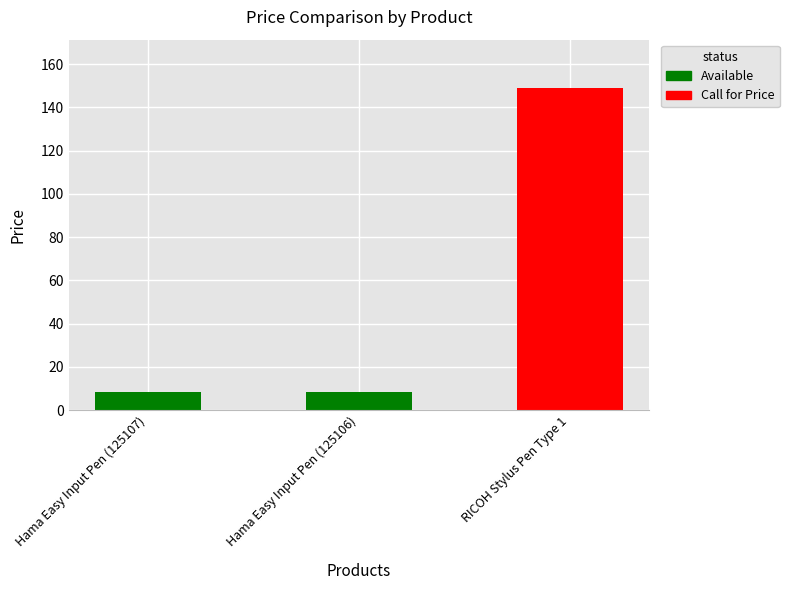

Which category has the lowest value across all series?

Hama Easy Input Pen (125107)